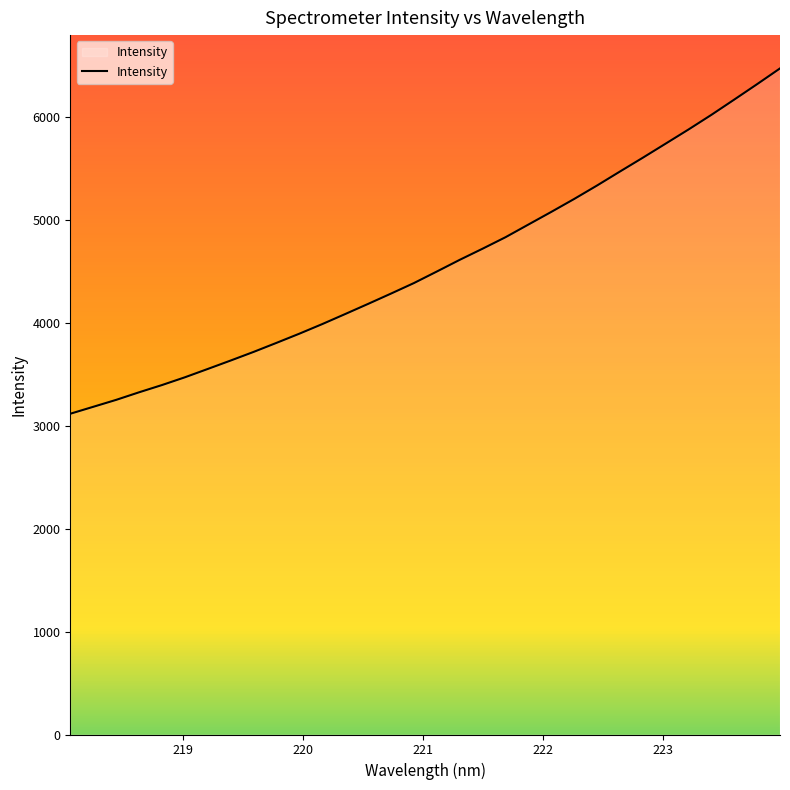

What is the difference between the maximum and minimum values?

3355.6